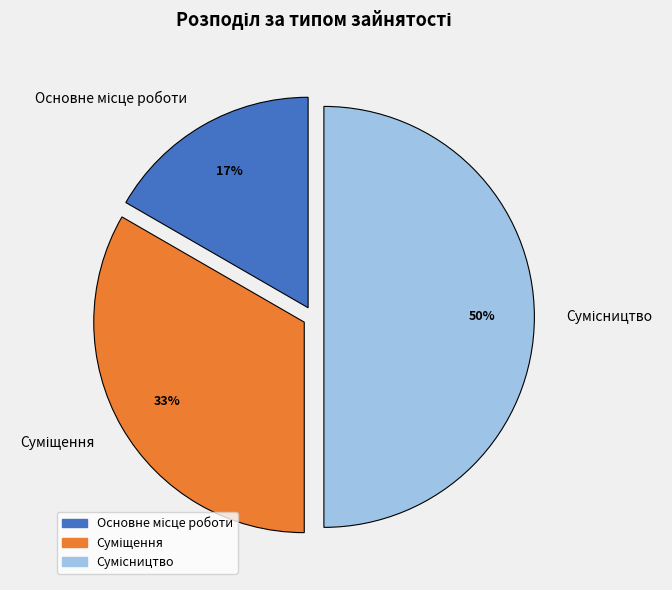

To the nearest percent, what is the difference between the largest and smallest slice percentages?

33%